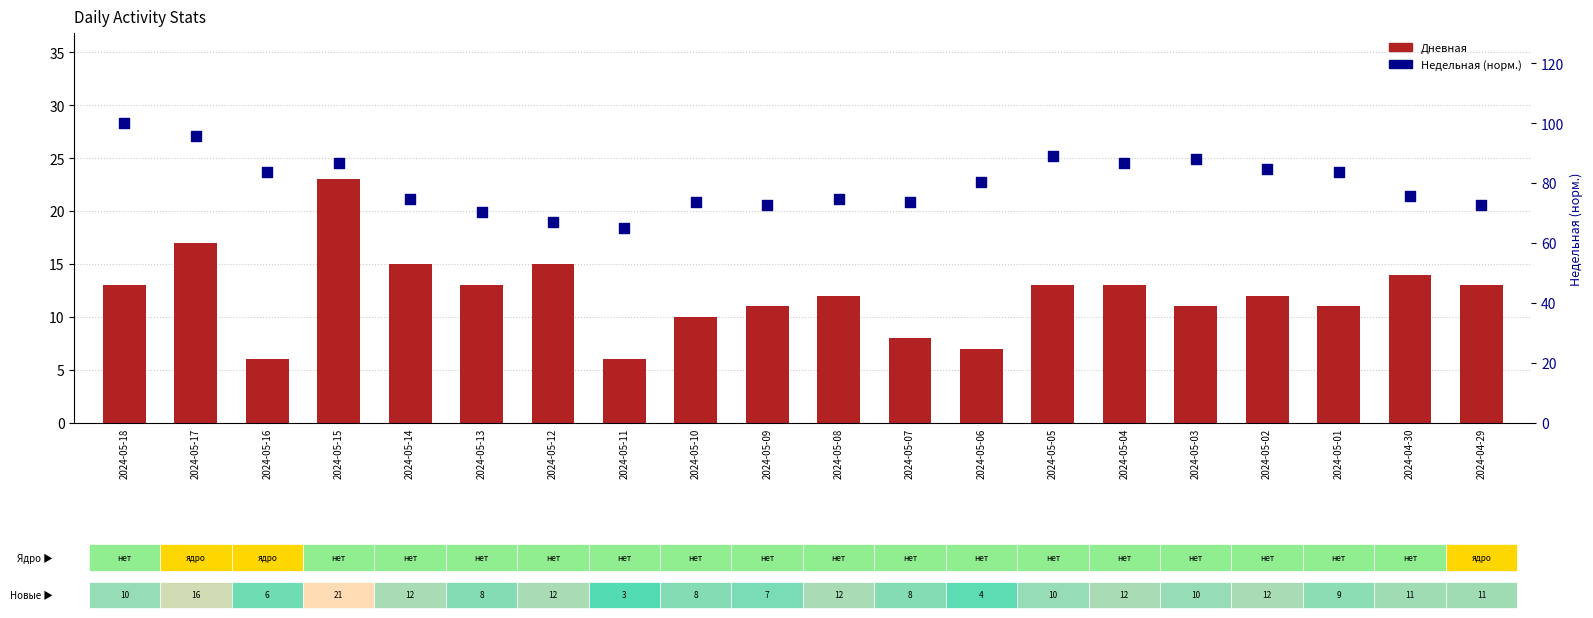

What are all the series names shown in the legend?

Дневная, Недельная (норм.)